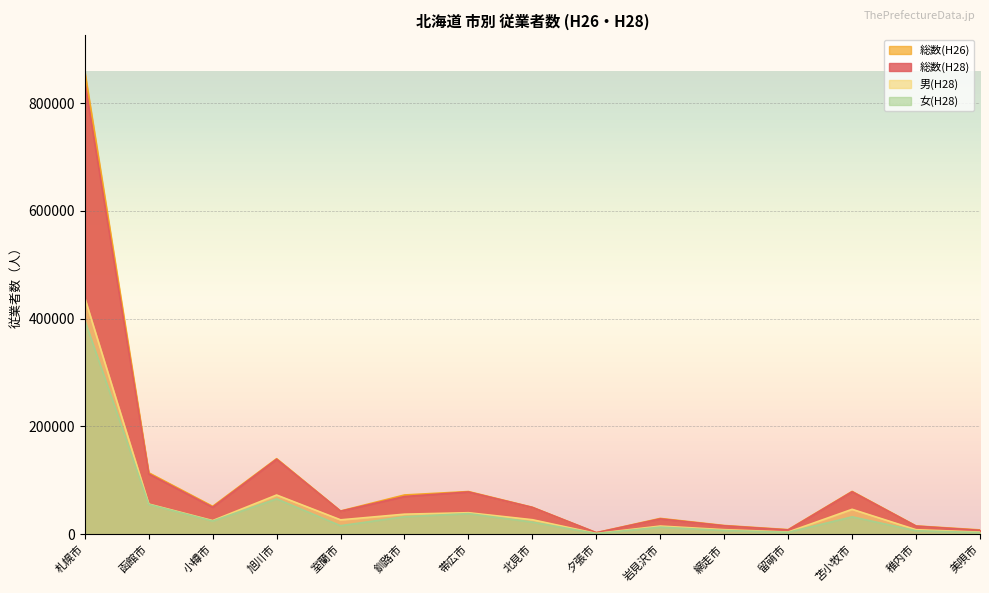

Count the number of categories in the chart.

15